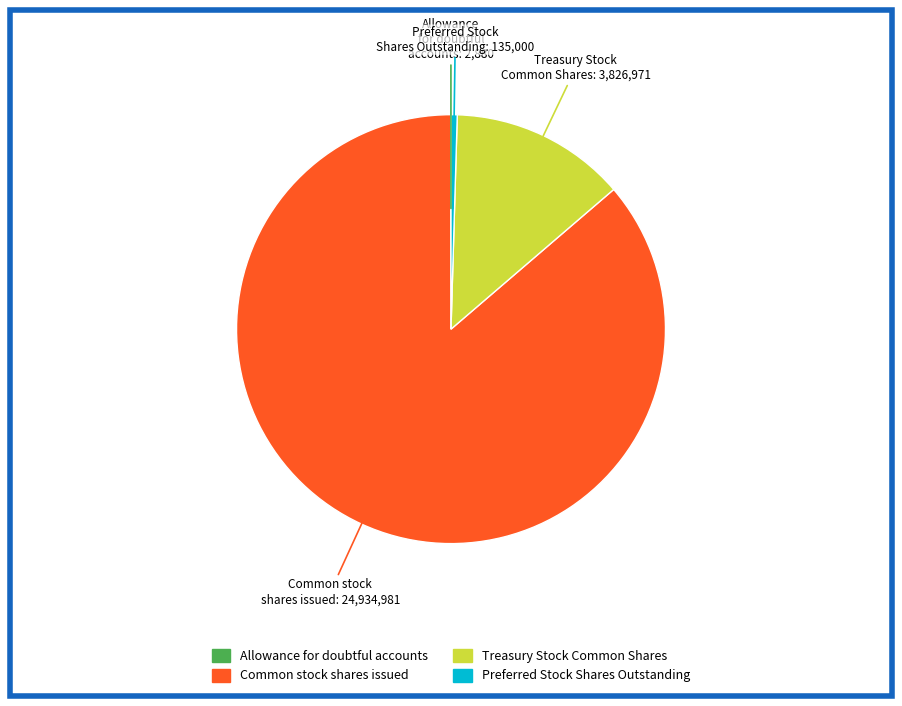

Do Preferred Stock Shares Outstanding and Treasury Stock Common Shares together represent more than half of the pie?

No